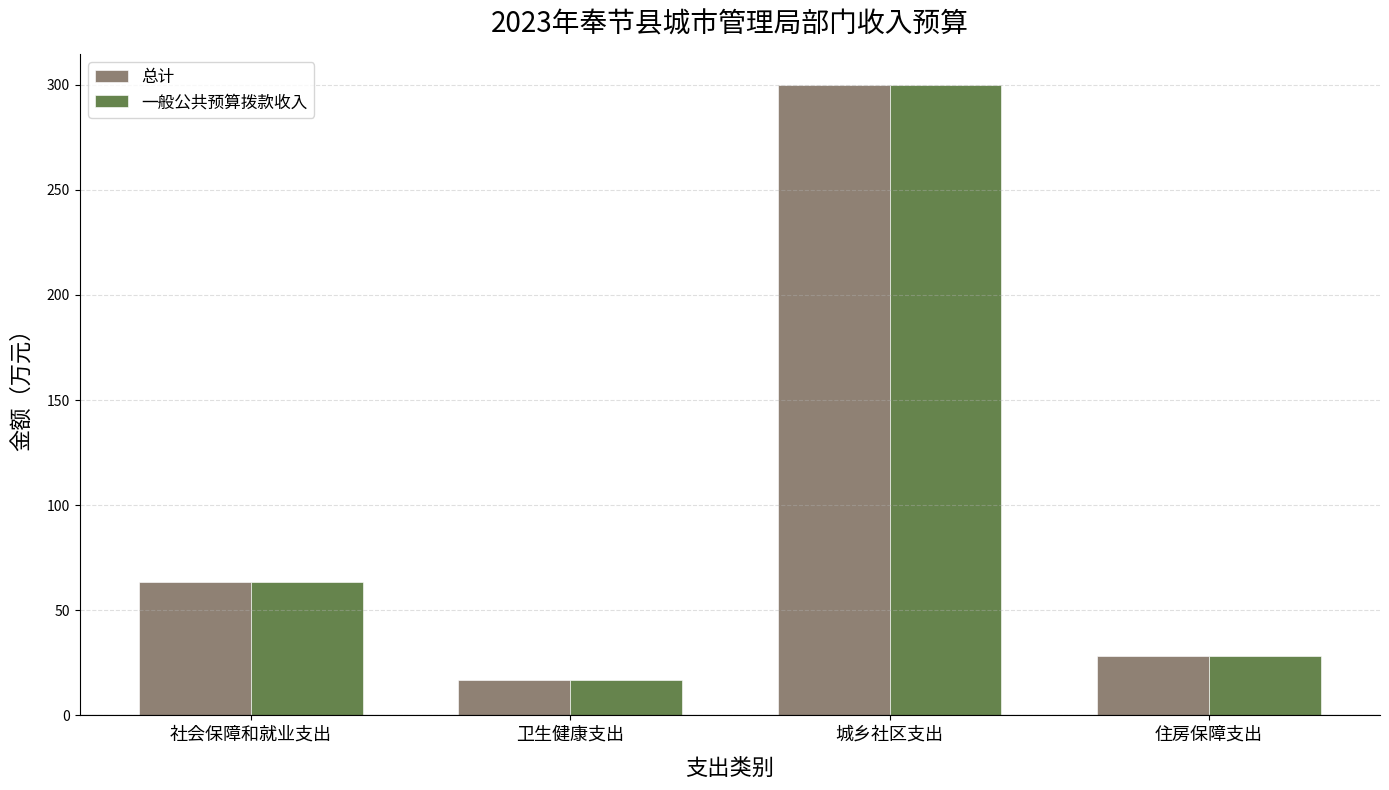

What is the average value of the 总计 series?

102.1